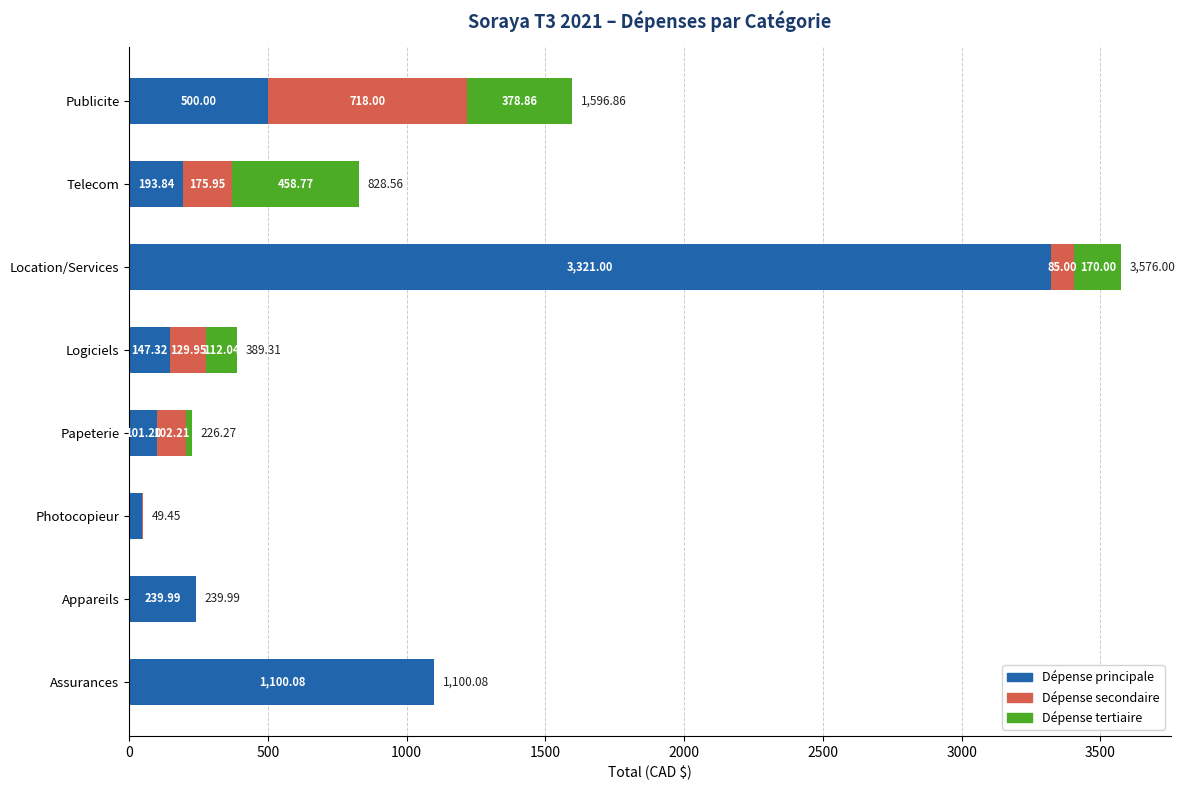

What is the sum of the Dépense principale values at Logiciels and Appareils?

387.3